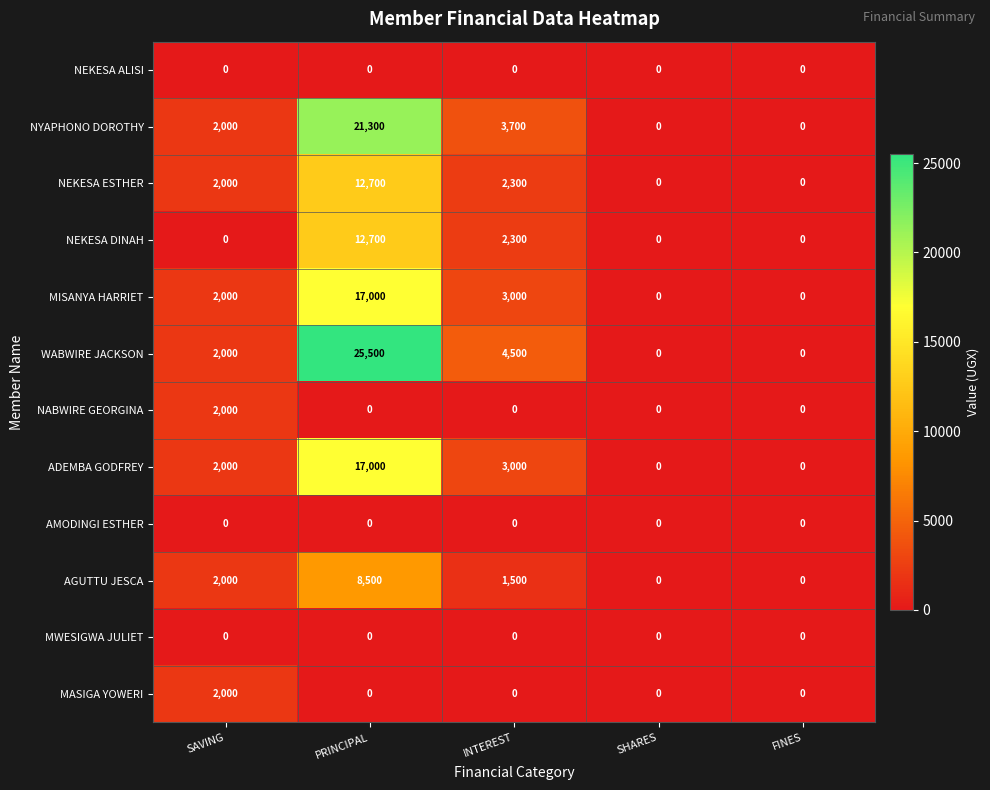

Between PRINCIPAL and SHARES, which series saw the biggest shift?

WABWIRE JACKSON